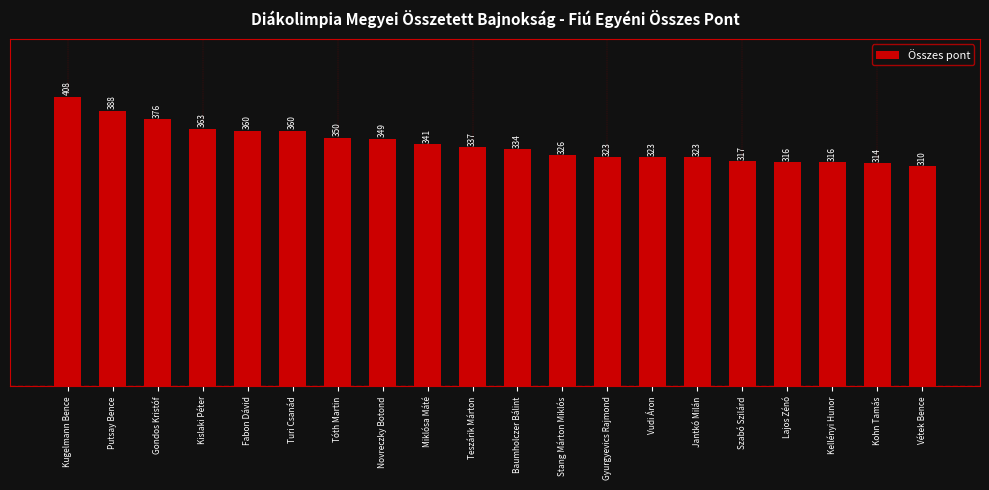

The value at Miklósa Máté is 560. True or false?

False